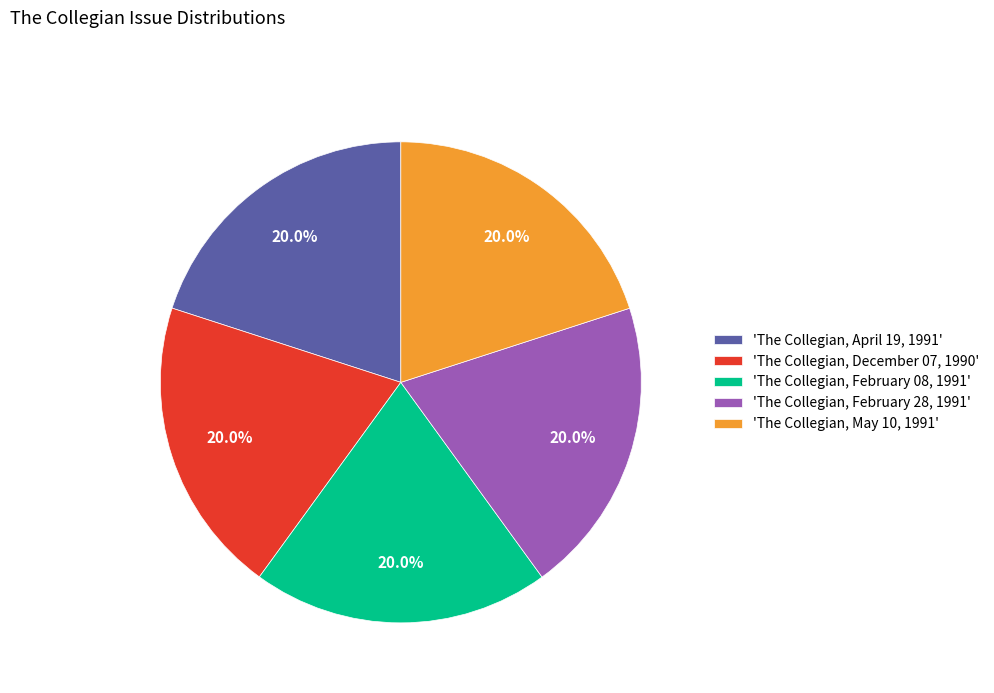

Is there a majority slice in this chart?

No